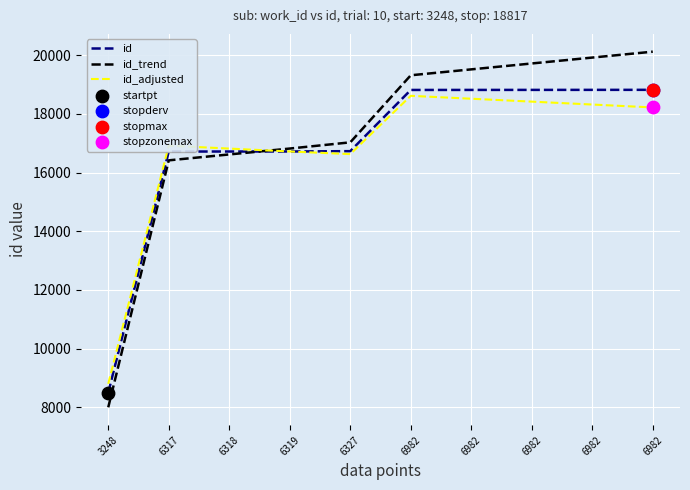

Is this an area chart (filled region under the line)?

No